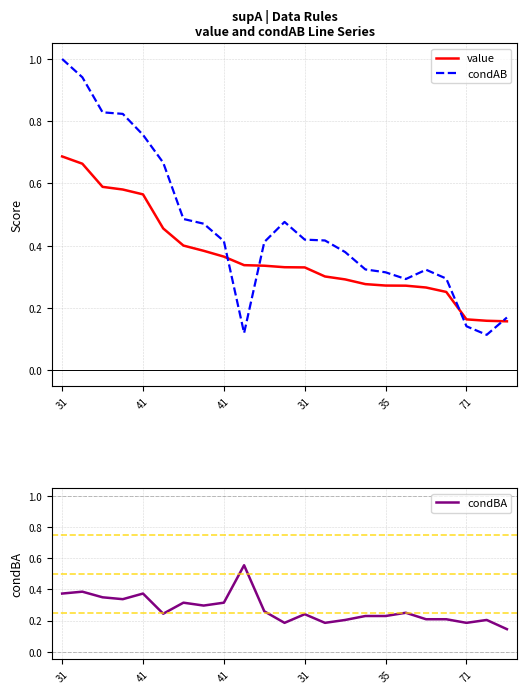

Which series ends up on top after the final intersection of value and condAB?

condAB